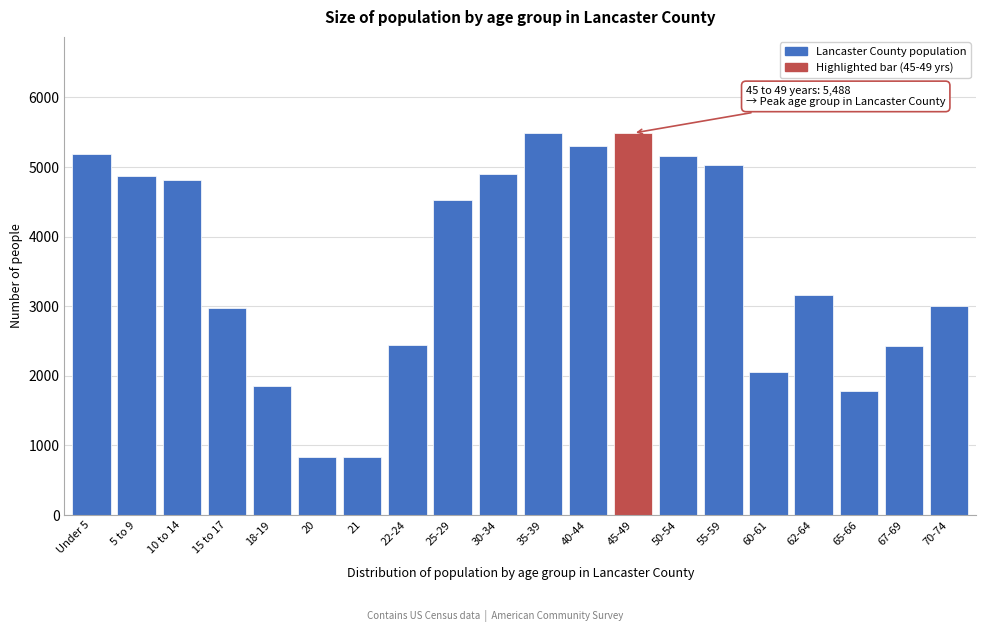

The value at Under 5 is 5184. True or false?

True